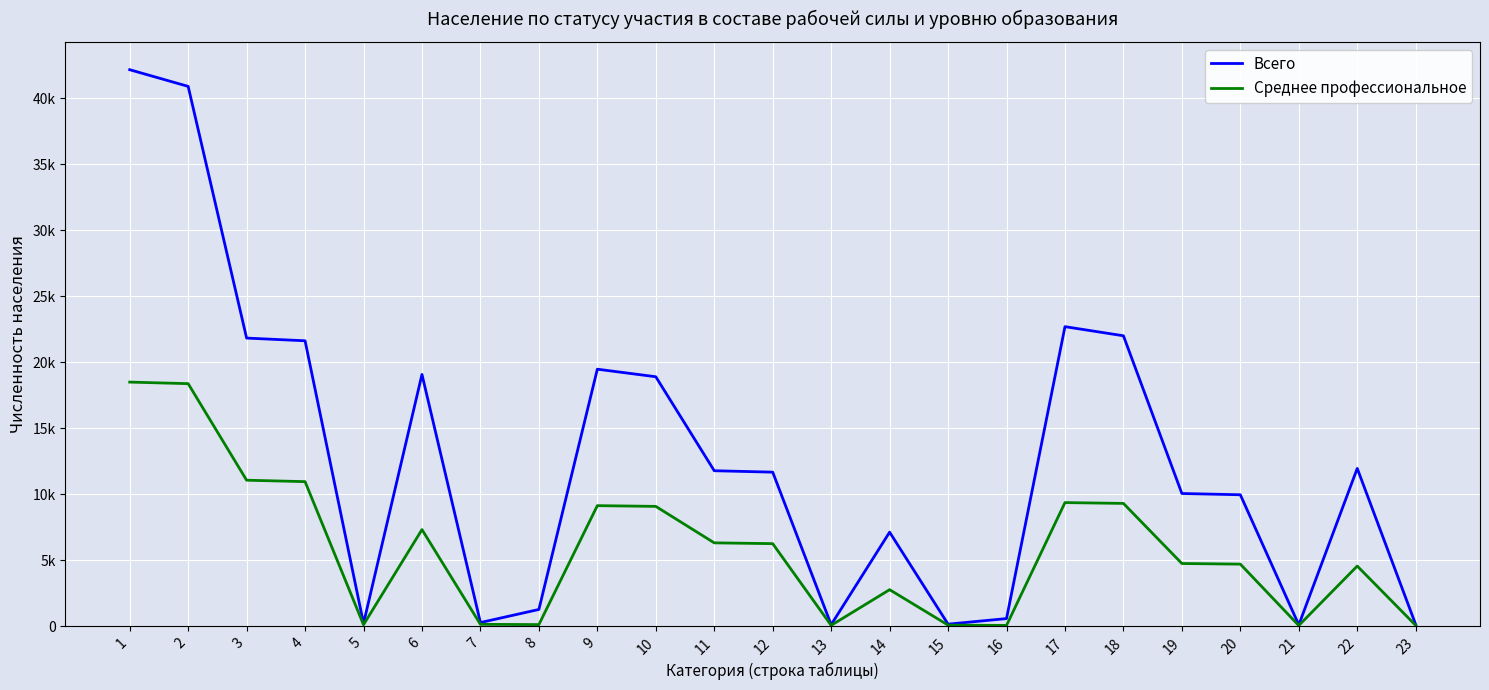

List the series in order of their overall mean, lowest first.

Среднее профессиональное, Всего